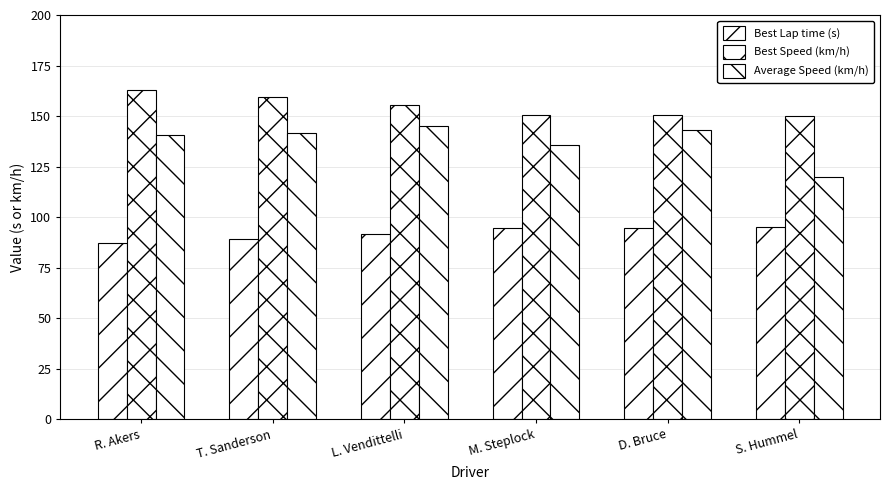

Does the chart contain any negative values?

No